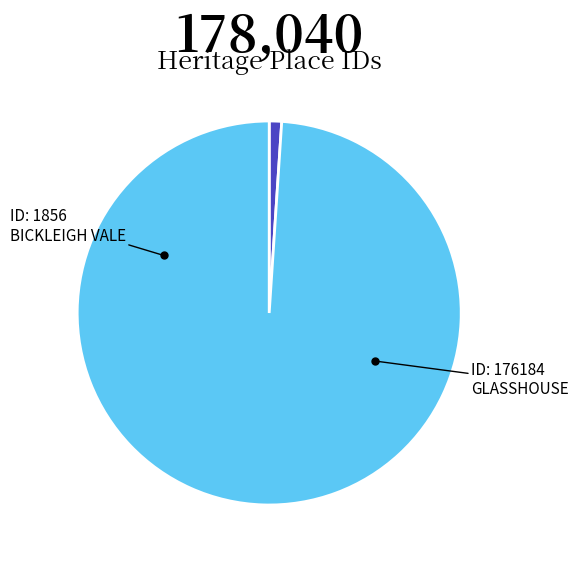

Combined, do GLASSHOUSE and BICKLEIGH VALE account for over 50%?

Yes